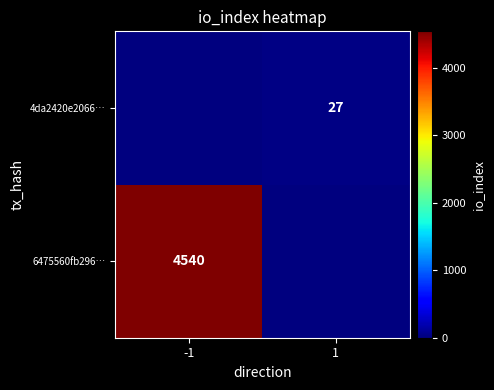

True or false: 6475560fb296… has a value of 4540 at -1.

True